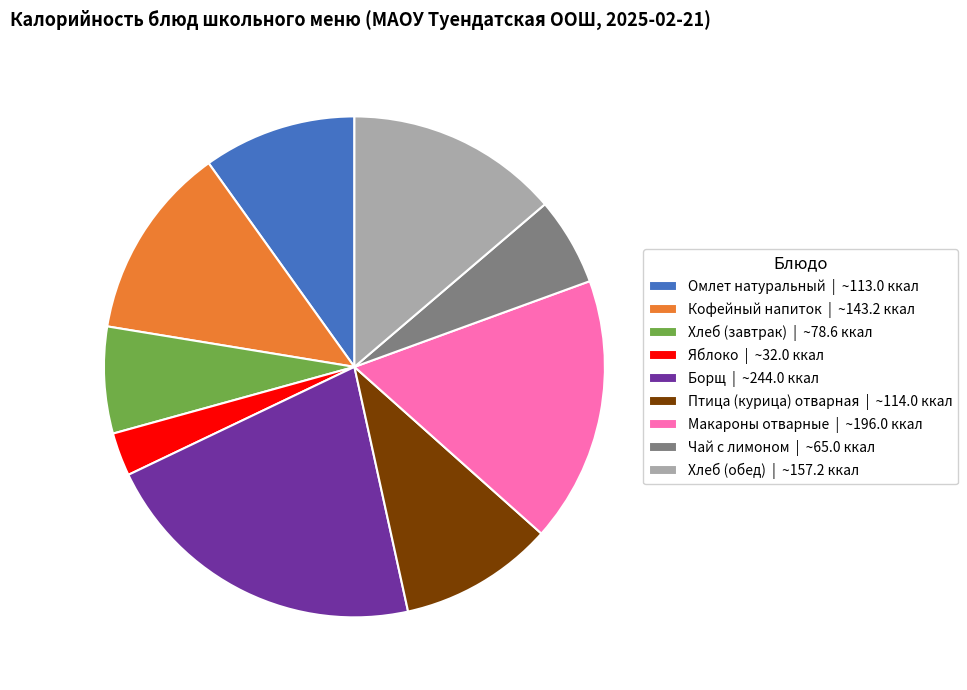

Is Хлеб (завтрак) the majority of the pie?

No